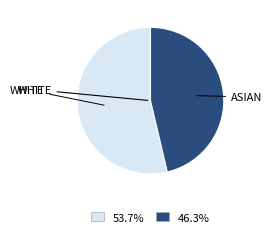

Is there a majority slice in this chart?

Yes